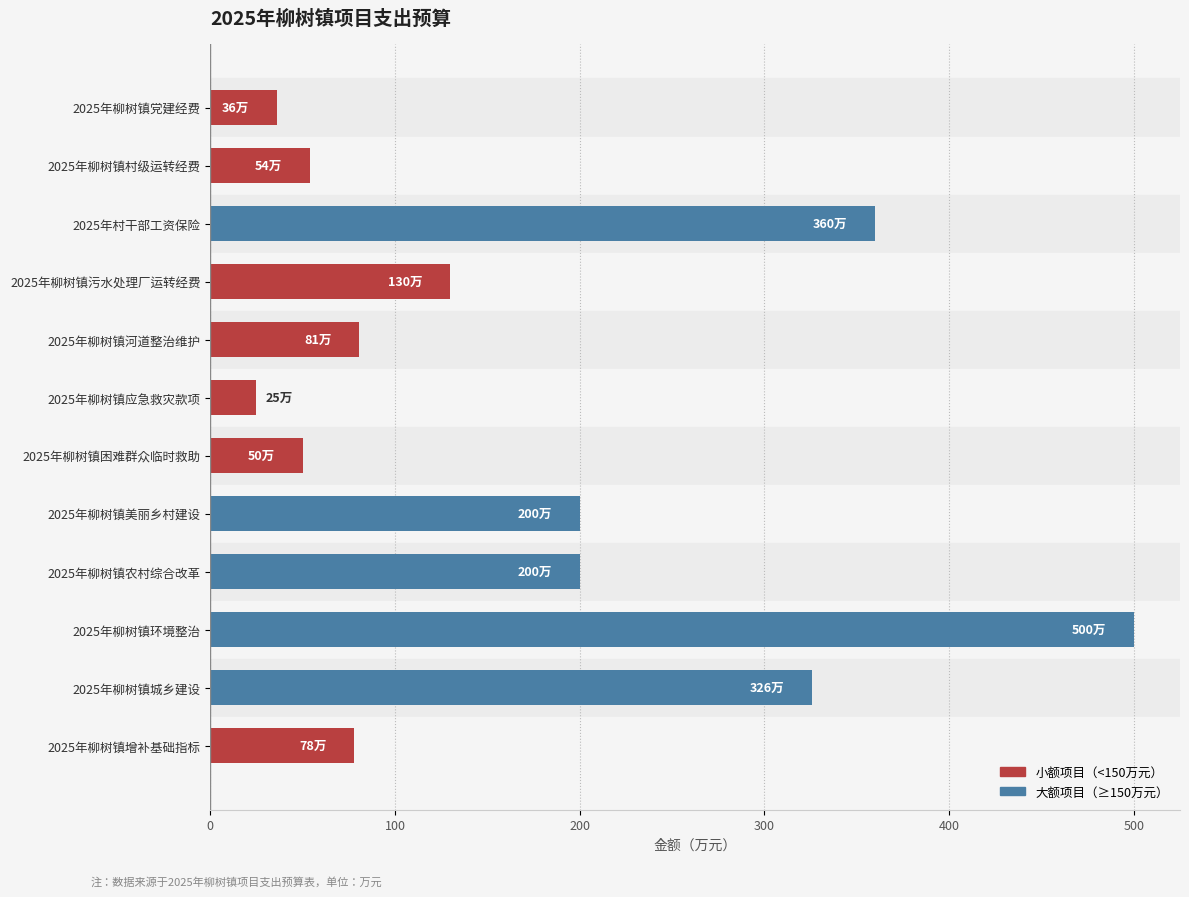

True or false: the data shows 79.5 at 2025年柳树镇村级运转经费.

False